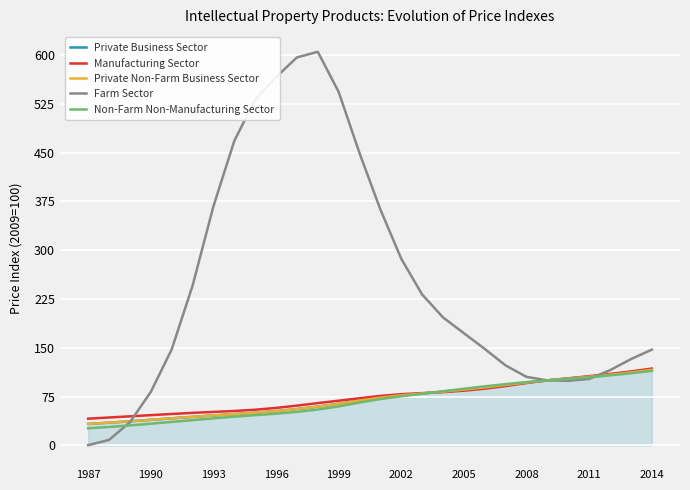

What is the greatest value displayed?

604.9